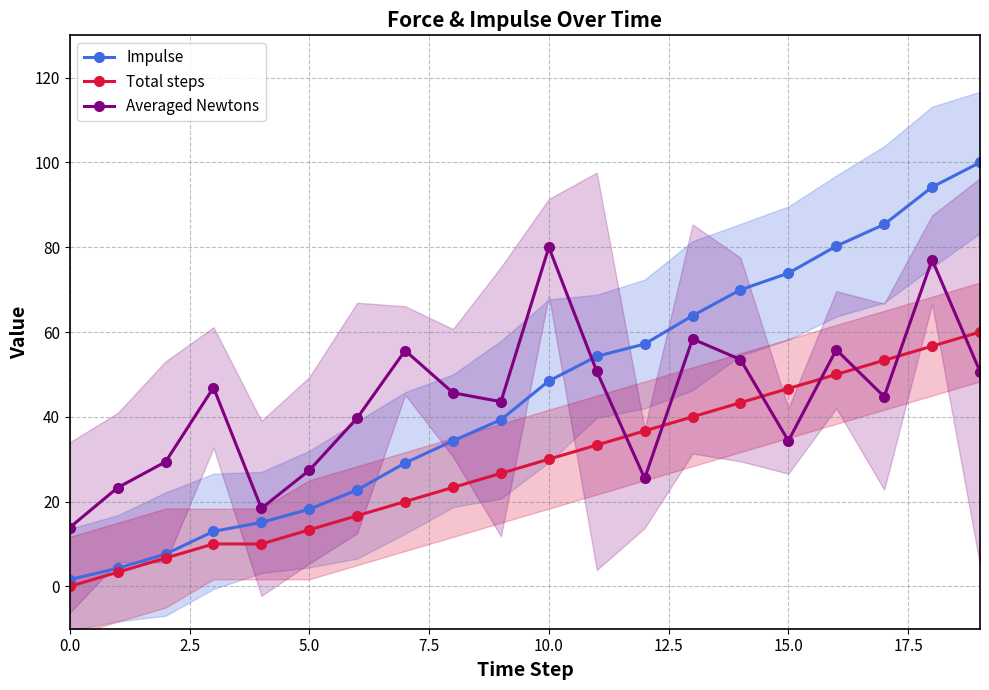

Where is Total steps nearest to the value 30?

10.0